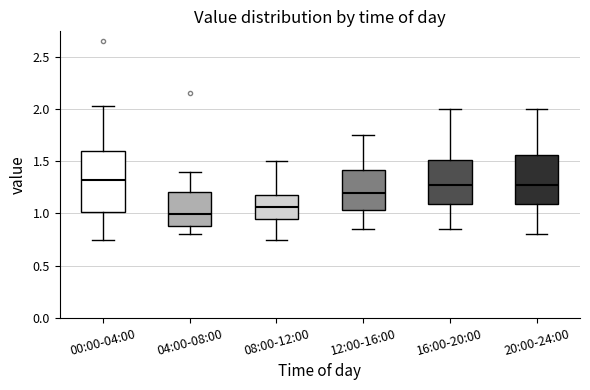

Where does the lower whisker of the box for 08:00-12:00 end on the y-axis? The values are not printed on the chart, so give them approximately, as read against the axis.

0.75